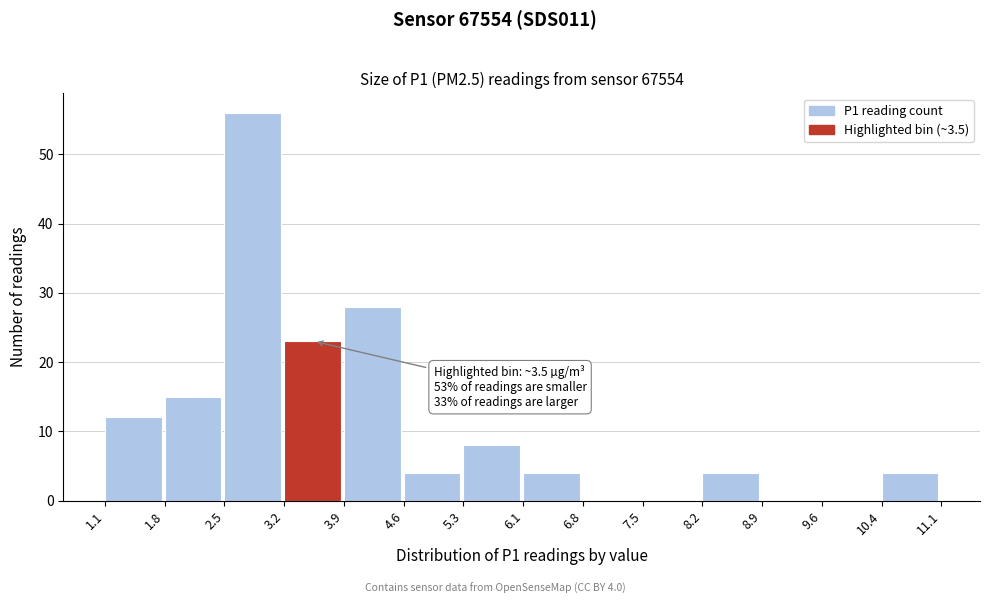

Which range on the x-axis has the tallest bar?

2.5 to 3.2